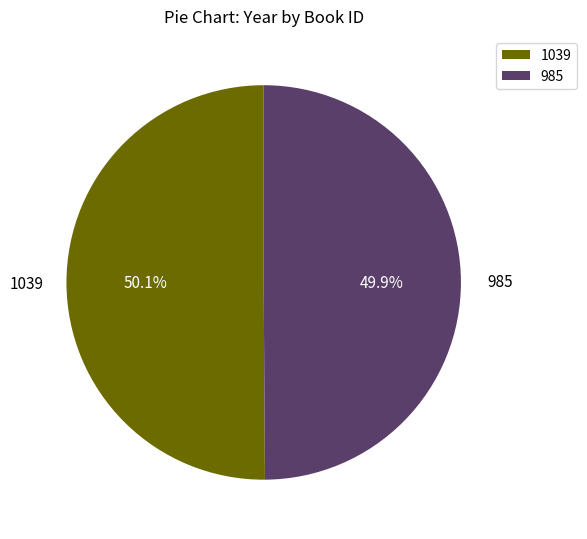

To the nearest percent, what is the combined percentage of 1039 and 985?

100%